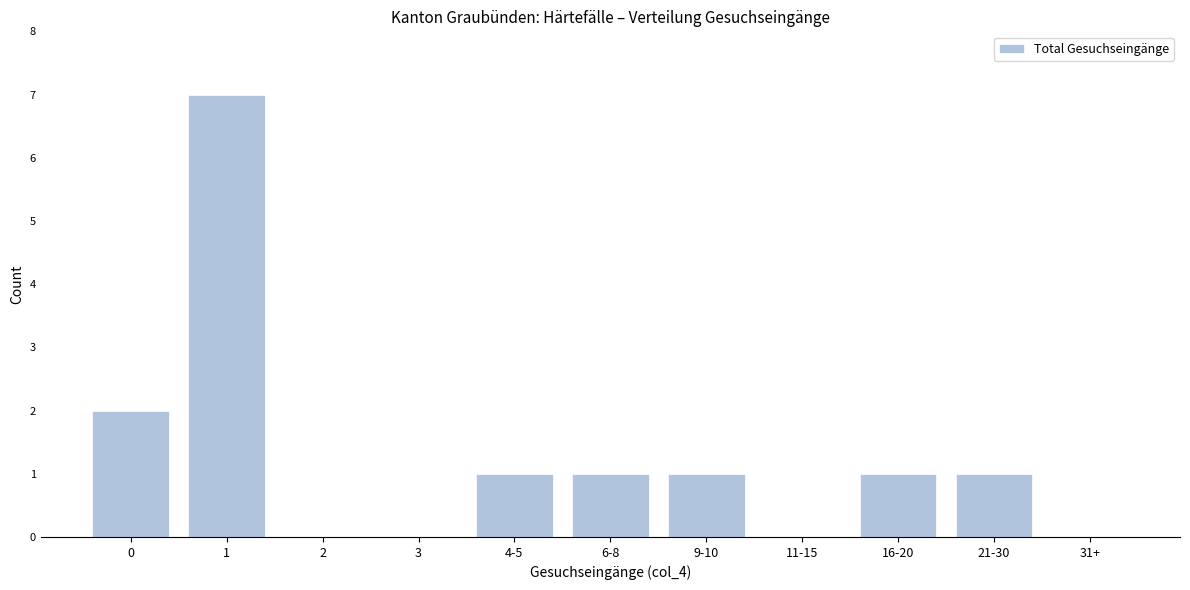

Reading left to right, list all the values displayed in this chart.

0=2	1=7	2=0	3=0	4-5=1	6-8=1	9-10=1	11-15=0	16-20=1	21-30=1	31+=0